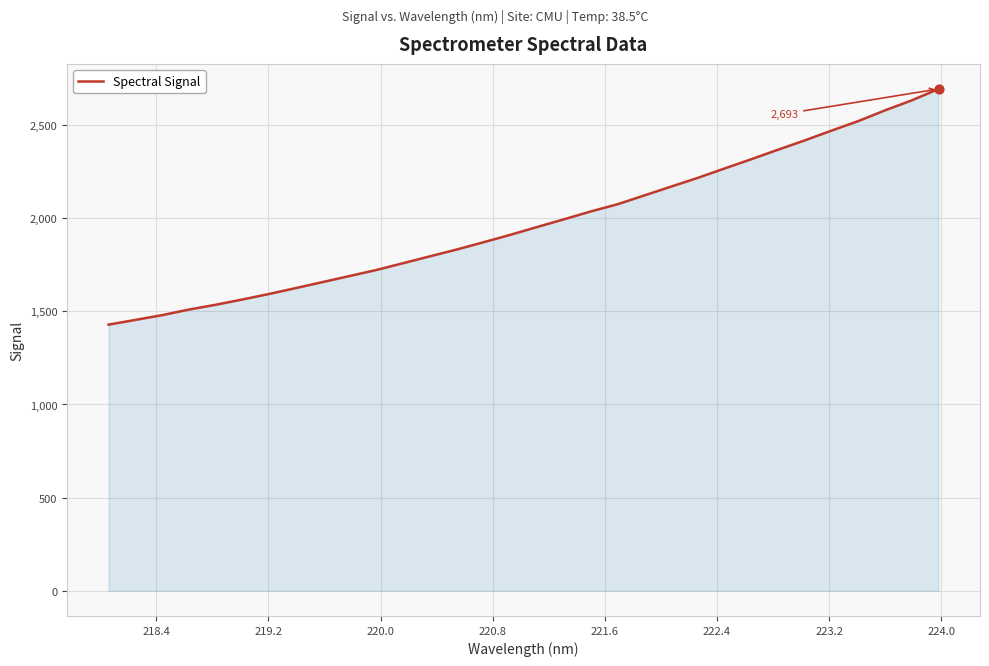

What is the minimum value shown in the chart?

1428.5